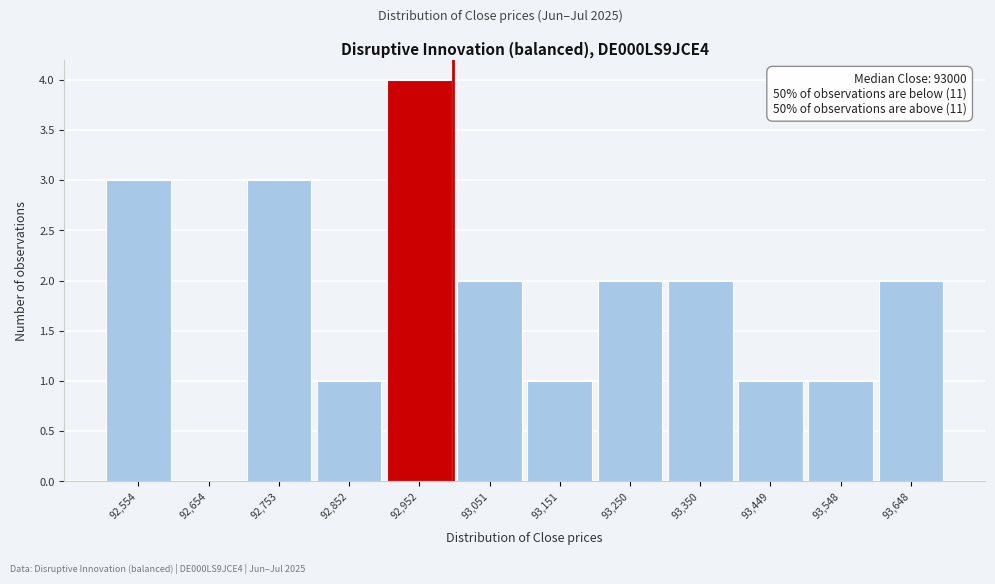

Over which range of the x-axis is the bar tallest?

92900 to 93000